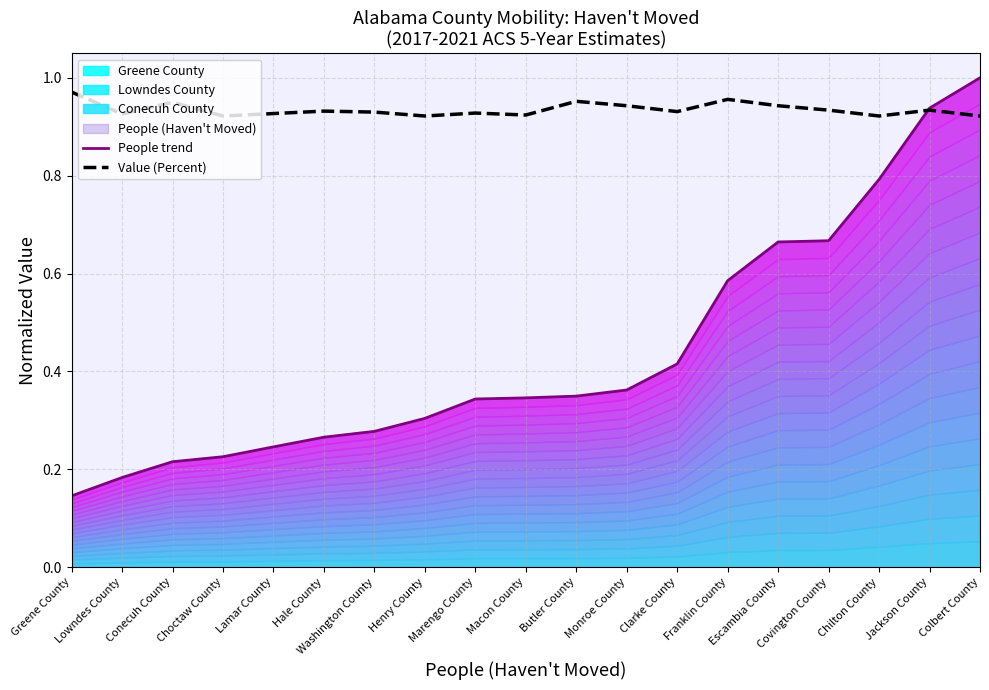

What is the total value across all series at Escambia County?

1.6